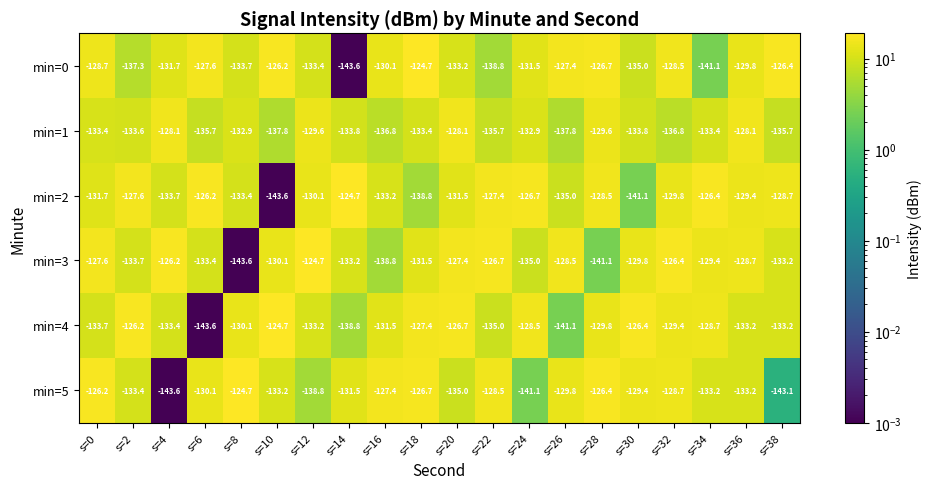

The min=5 series shows -225.4 at s=28. True or false?

False